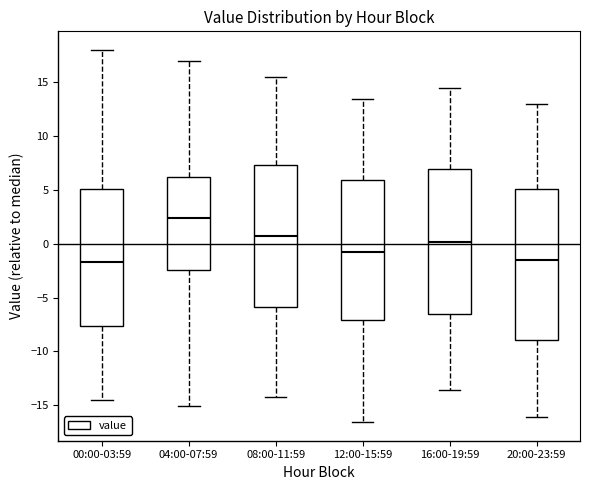

Reading left to right, transcribe this box plot: for each box, give where its median line is, the range the box spans, and where its two whiskers end, as read against the y-axis. The values are not printed on the chart, so give them approximately, as read against the axis.

00:00-03:59: median -1.5, box -7.5 to 5.0, whiskers -14.5 to 18.0
04:00-07:59: median 2.5, box -2.5 to 6.0, whiskers -15.0 to 17.0
08:00-11:59: median 0.5, box -6.0 to 7.5, whiskers -14.5 to 15.5
12:00-15:59: median -1.0, box -7.0 to 6.0, whiskers -16.5 to 13.5
16:00-19:59: median 0.0, box -6.5 to 7.0, whiskers -13.5 to 14.5
20:00-23:59: median -1.5, box -9.0 to 5.0, whiskers -16.0 to 13.0